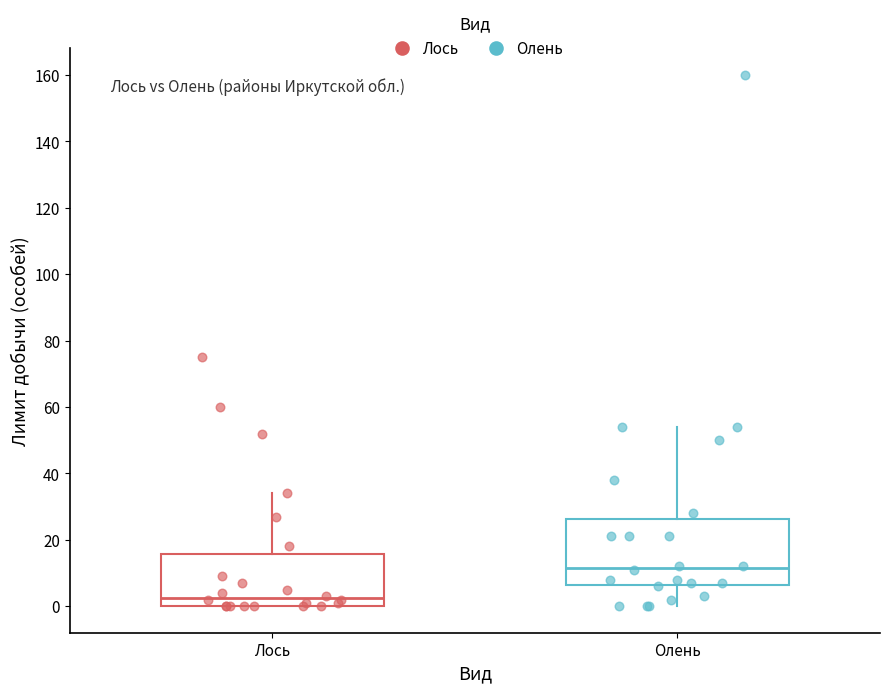

Where does the upper whisker of the box for Олень end on the y-axis? The values are not printed on the chart, so give them approximately, as read against the axis.

54